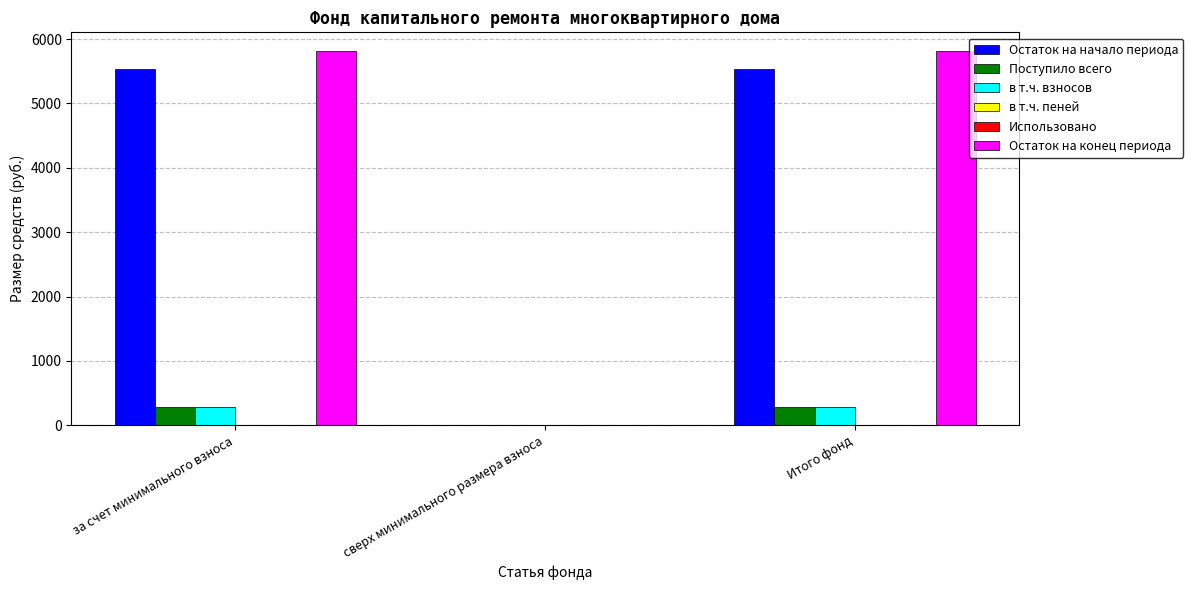

Is the value of в т.ч. взносов at сверх минимального размера взноса greater than the value of Остаток на конец периода at за счет минимального взноса?

No